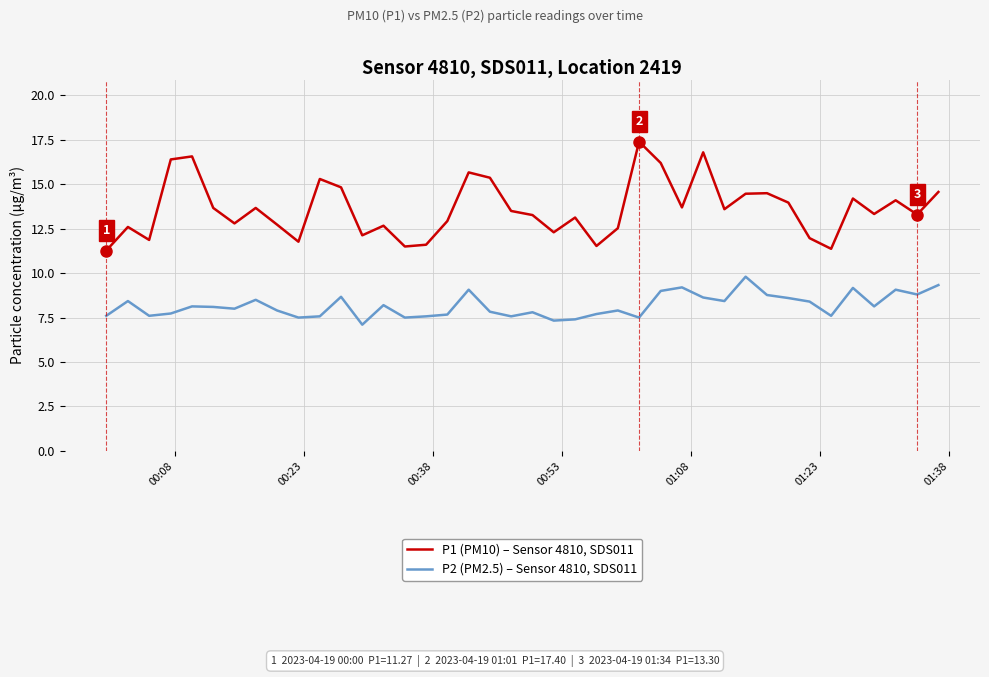

Which series has the largest total across all categories?

P1 (PM10) – Sensor 4810, SDS011